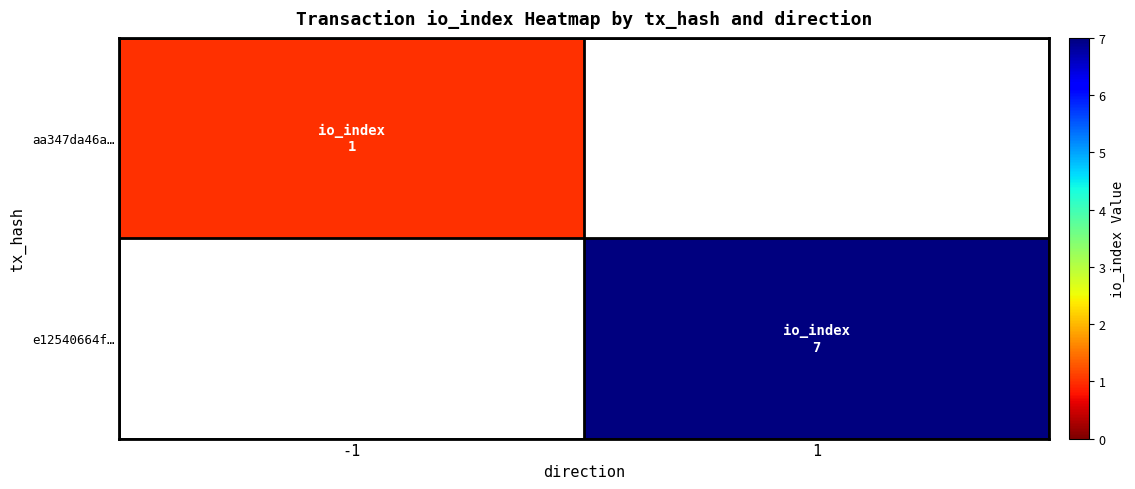

Reading left to right, what are all the values shown in this chart?

aa347da46a…: -1=1	1=0
e12540664f…: -1=0	1=7